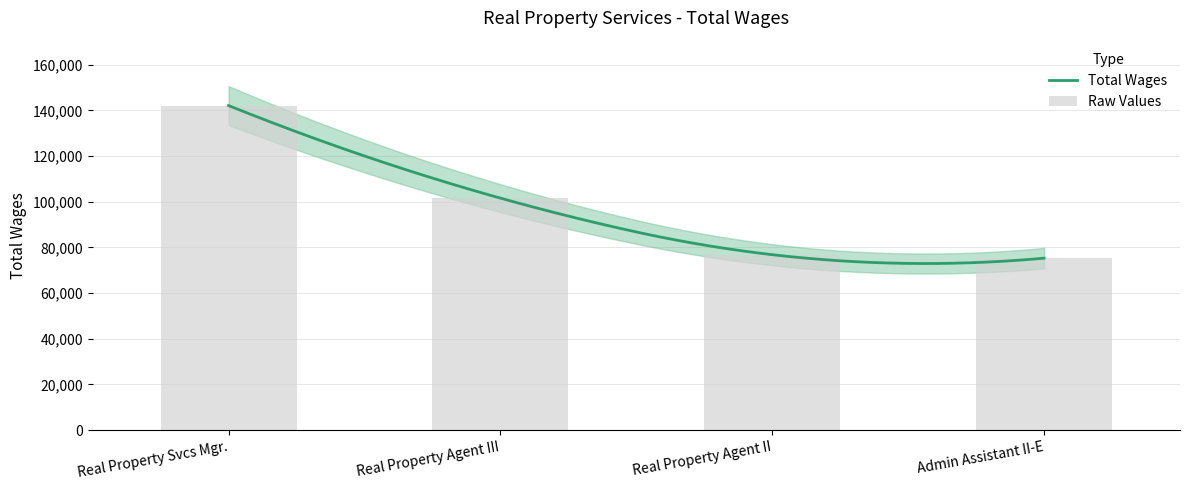

Reading right to left, extract all data points from this chart.

75309	76838	101613	142155